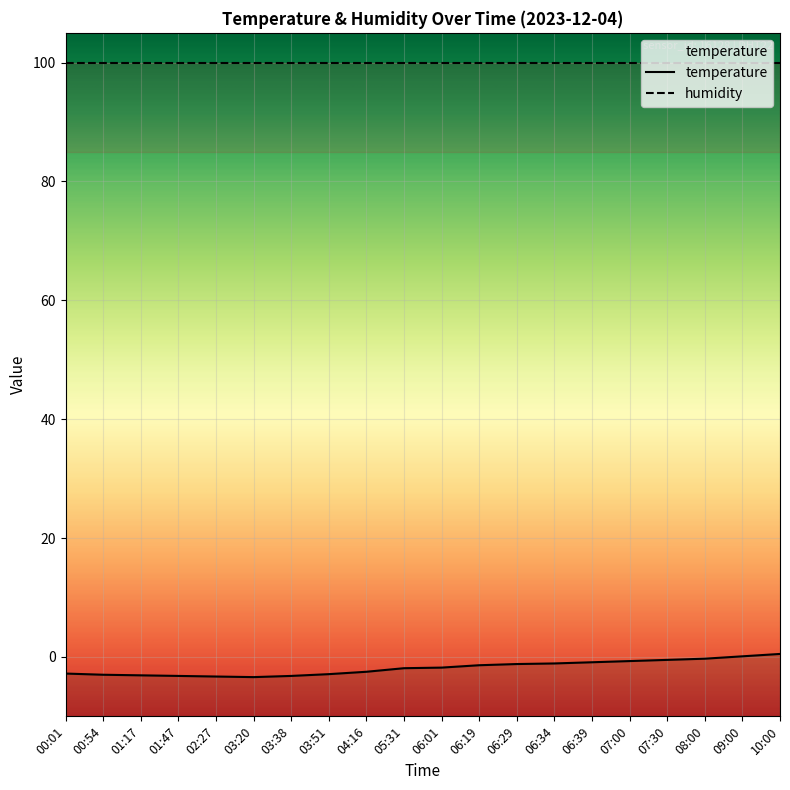

List the labels in order of value, smallest first.

03:20, 02:27, 01:47, 03:38, 01:17, 00:54, 03:51, 00:01, 04:16, 05:31, 06:01, 06:19, 06:29, 06:34, 06:39, 07:00, 07:30, 08:00, 09:00, 10:00